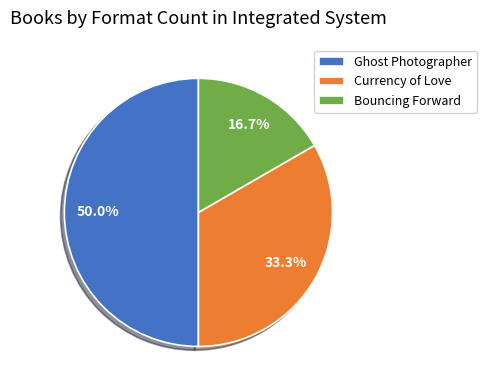

Which category has the biggest portion of the pie?

Ghost Photographer